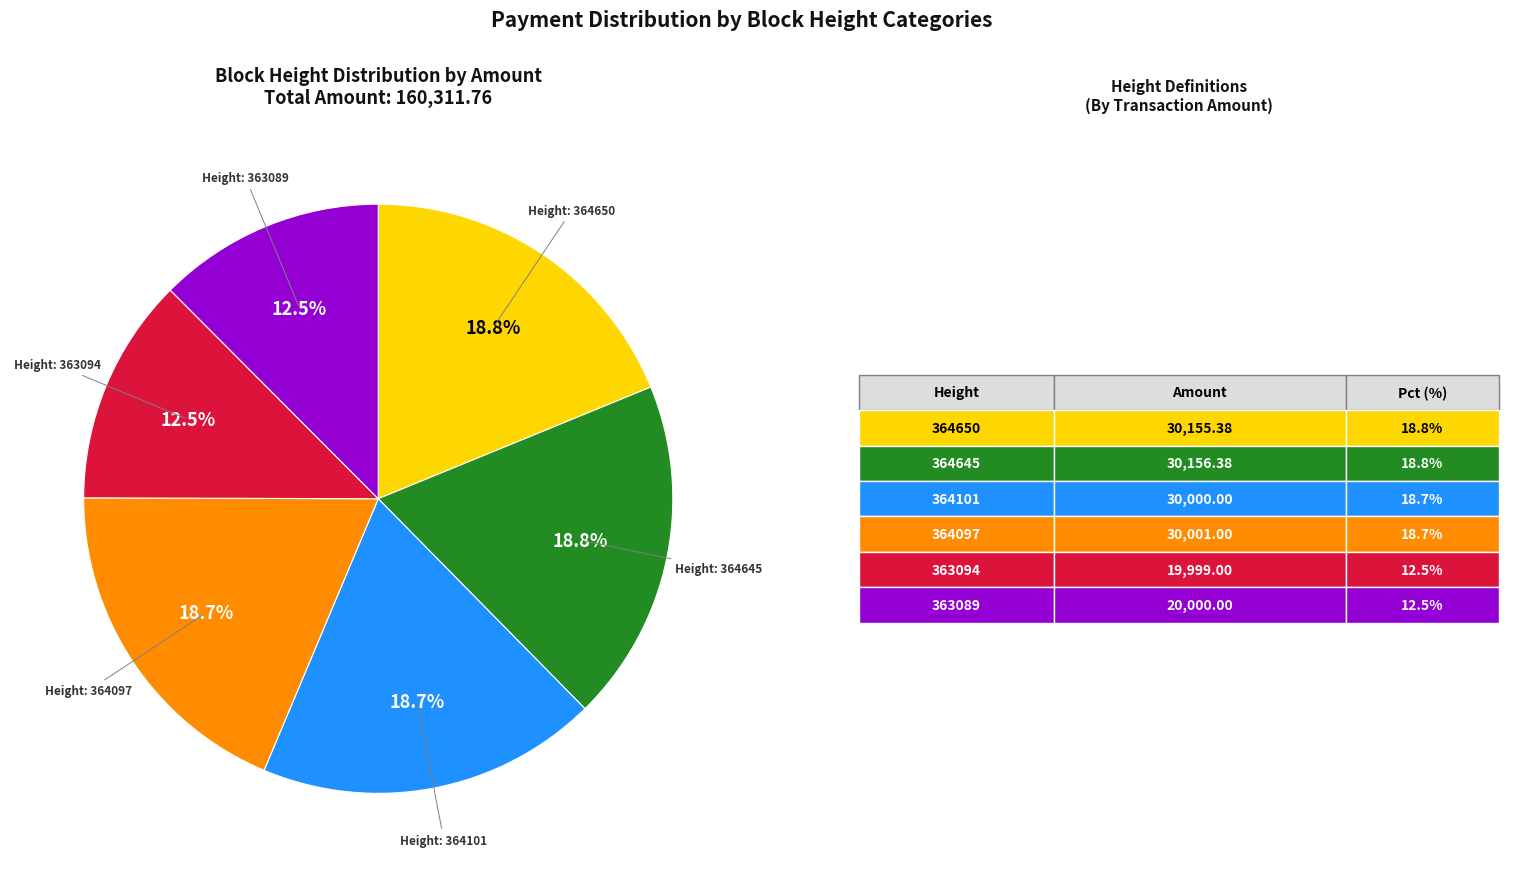

Is there any slice that represents more than half of the pie?

No